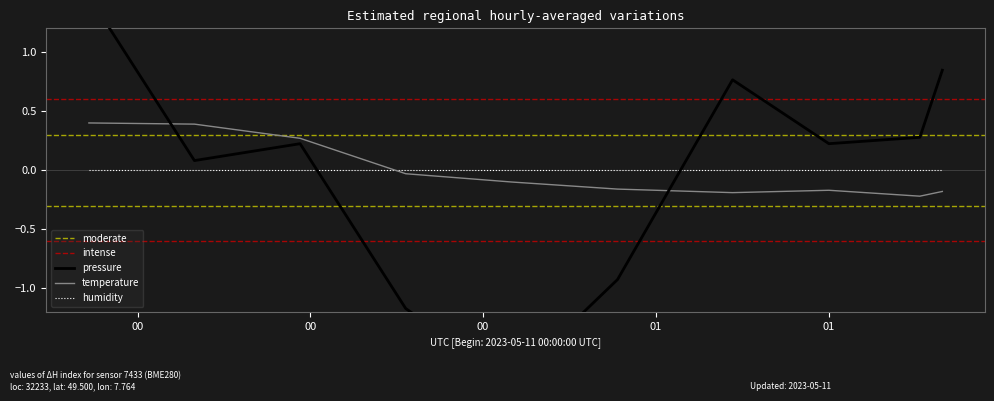

True or false: pressure has a value of 1.5 at 2023-05-11T00:01:22.

True